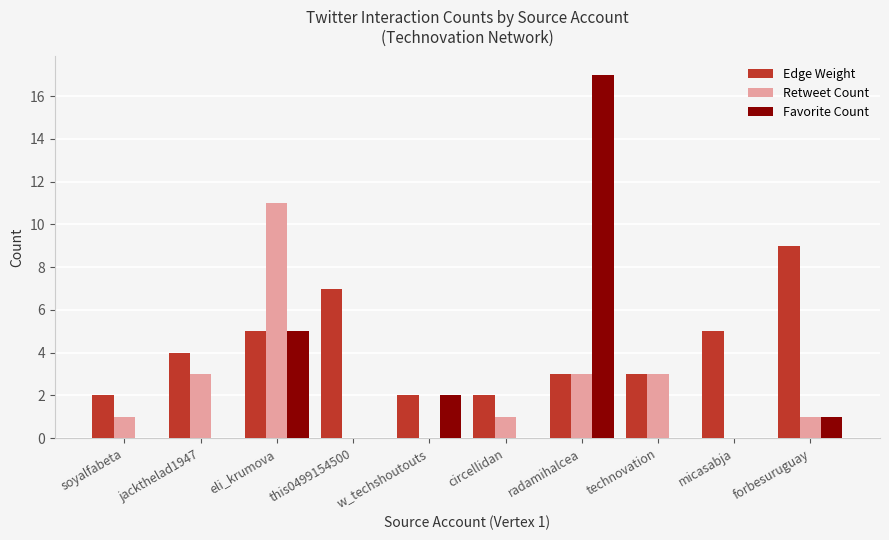

Are the bars horizontal?

No